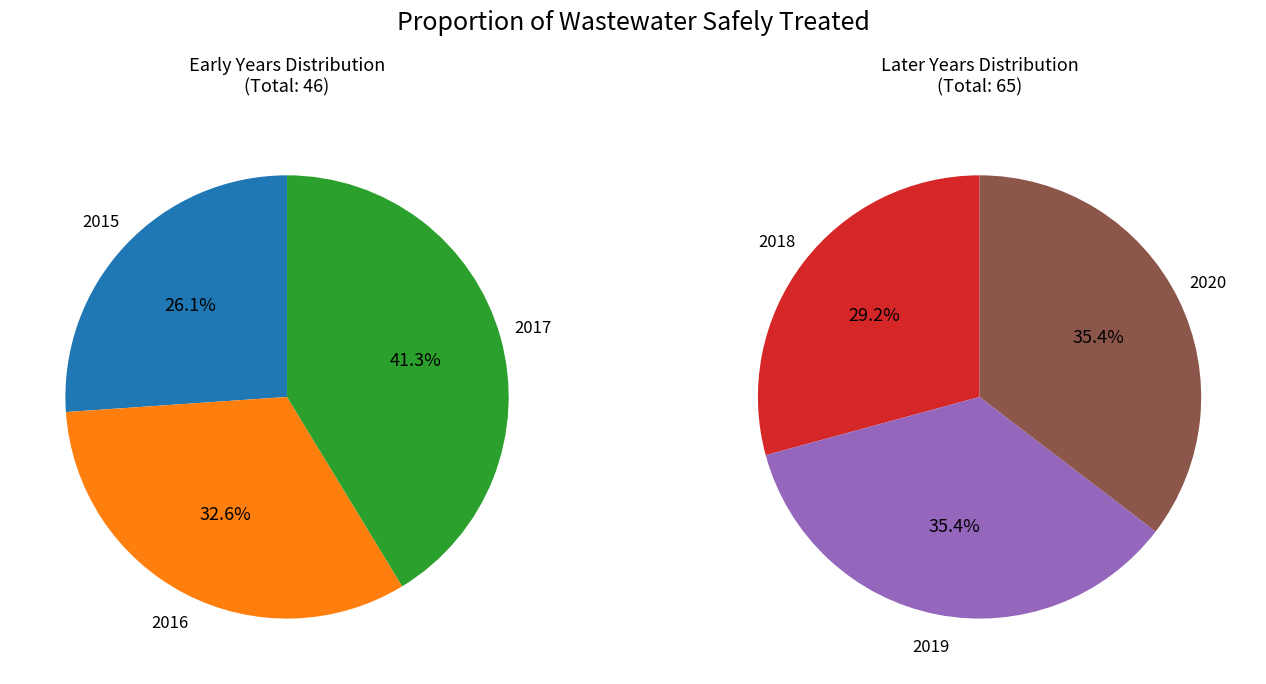

How many slices are in this pie chart?

6